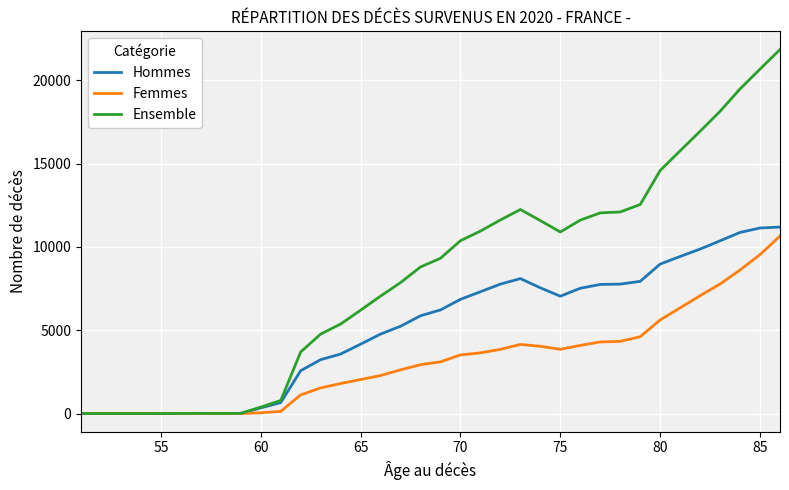

What is the highest value of the Hommes series?

11188